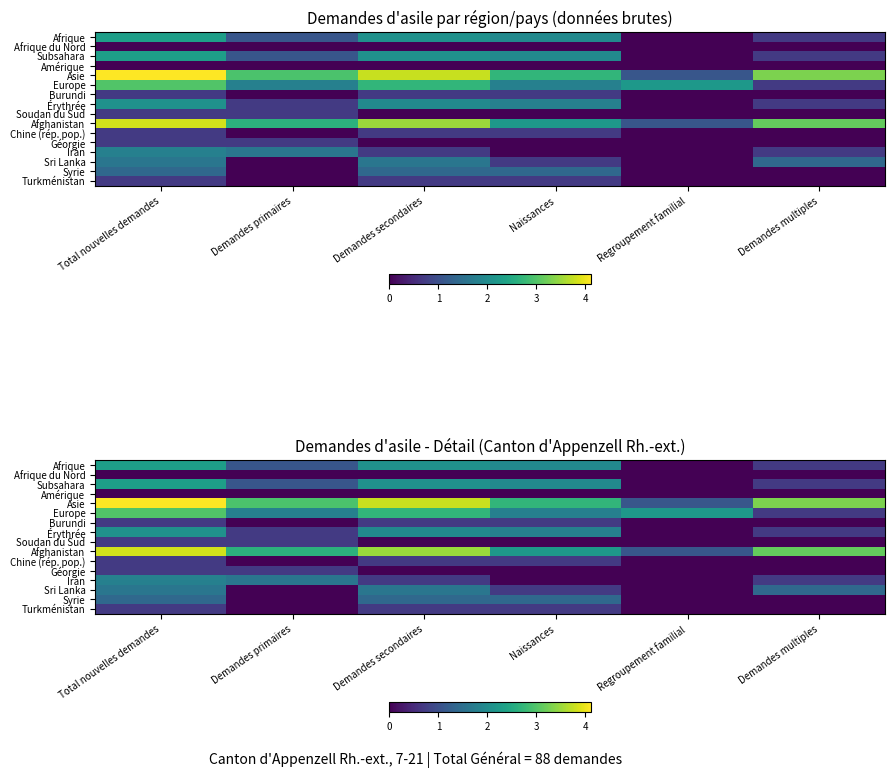

At which label does Iran reach its peak?

Total nouvelles demandes